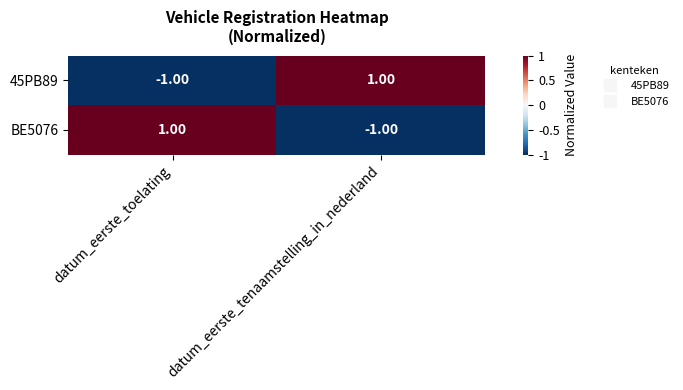

At which label is 45PB89 closest to 0?

datum_eerste_toelating